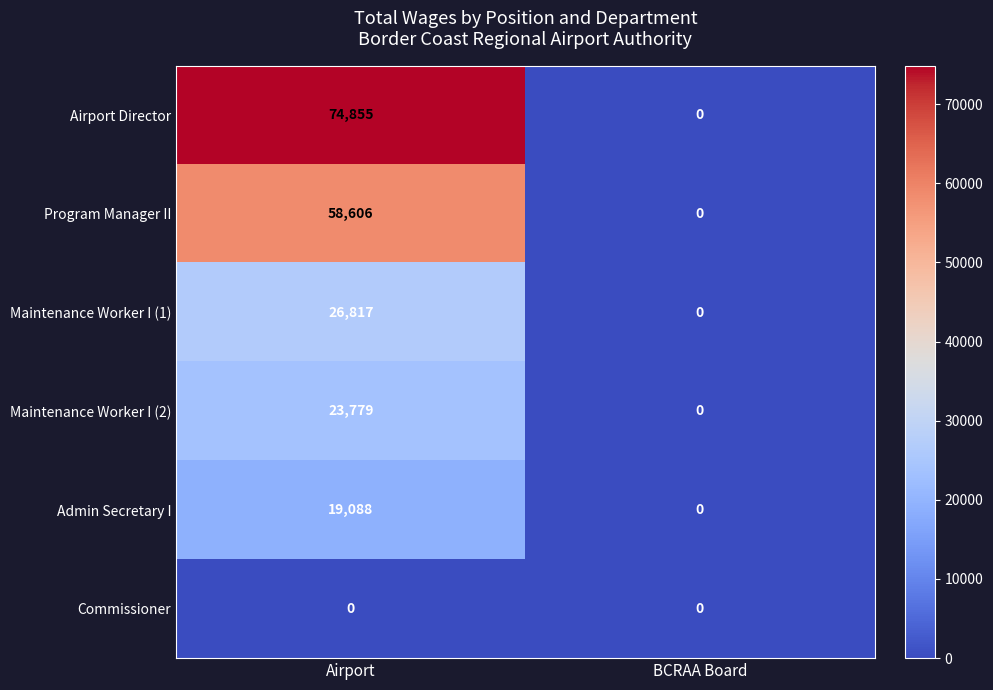

The Program Manager II series shows 0 at BCRAA Board. True or false?

True